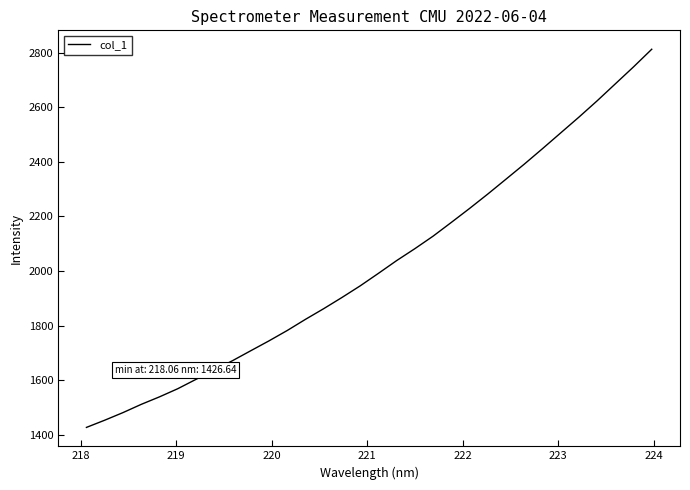

What is the greatest value displayed?

2812.9